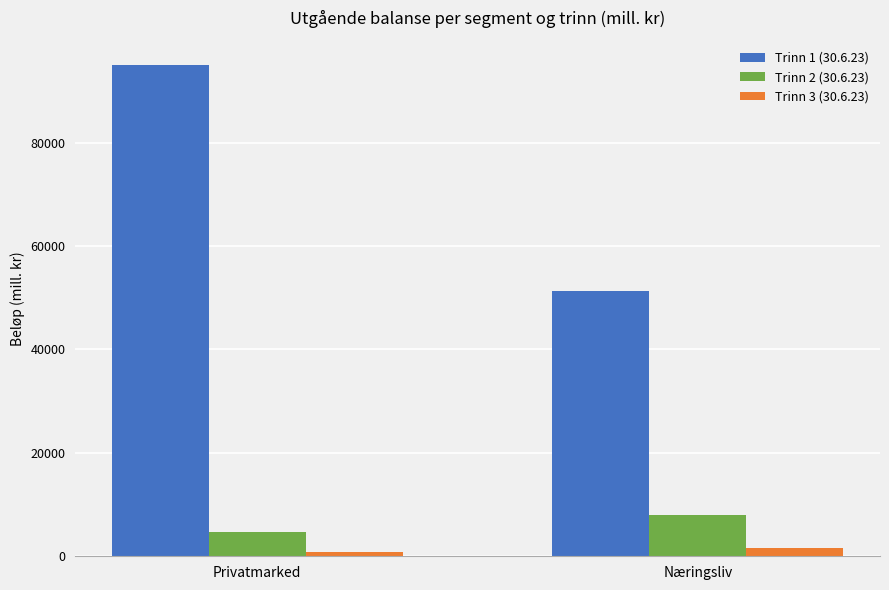

Reading left to right, list all the values displayed in this chart.

Trinn 1 (30.6.23): Privatmarked=94946	Næringsliv=51264
Trinn 2 (30.6.23): Privatmarked=4786	Næringsliv=8059
Trinn 3 (30.6.23): Privatmarked=785	Næringsliv=1506